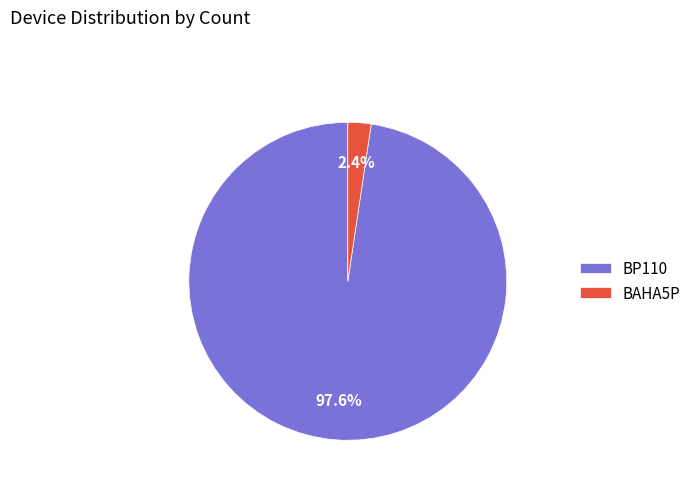

Count the number of slices in the pie.

2